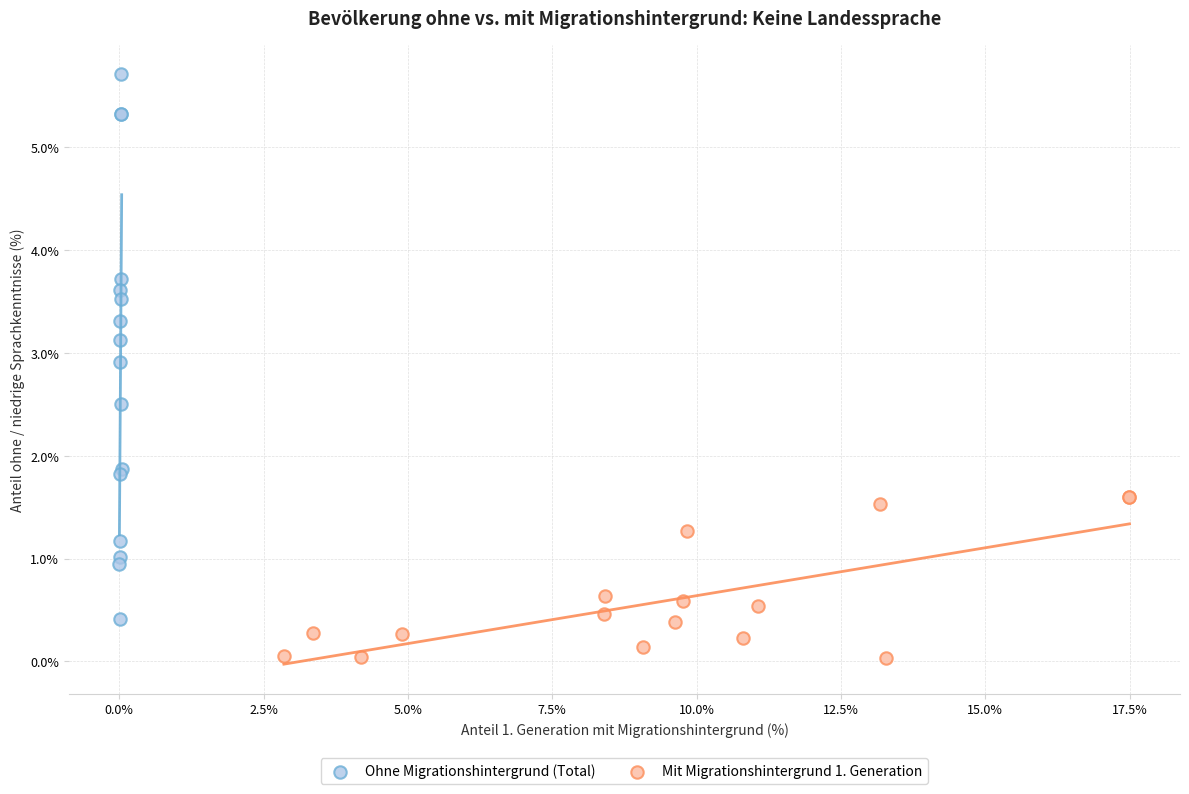

What are all the series names shown in the legend?

Ohne Migrationshintergrund (Total), Mit Migrationshintergrund 1. Generation